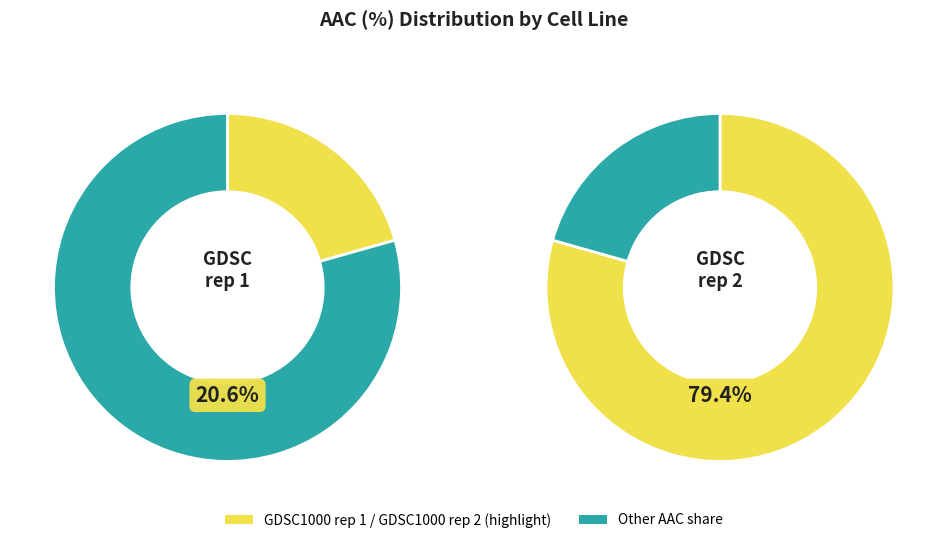

The GDSC1000 rep 2 slice represents 87% of the pie. True or false?

False